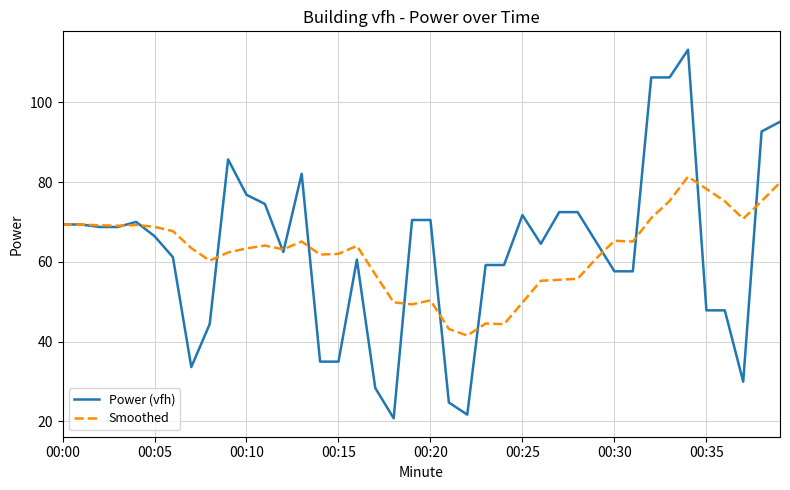

What is the lowest value of the Power (vfh) series?

20.8